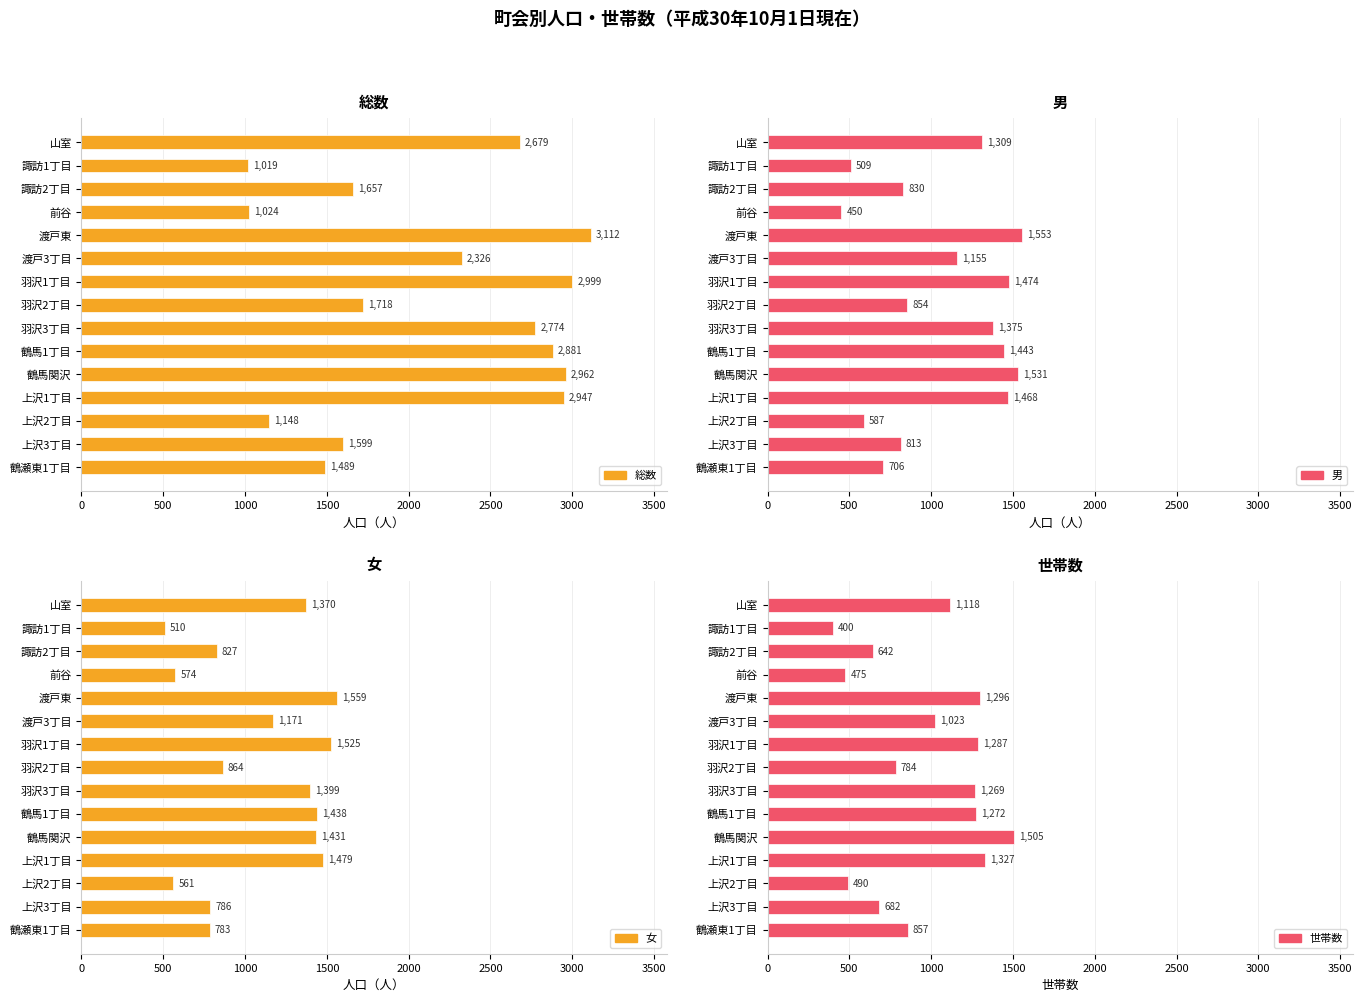

The 男 series shows 1553 at 渡戸東. True or false?

True